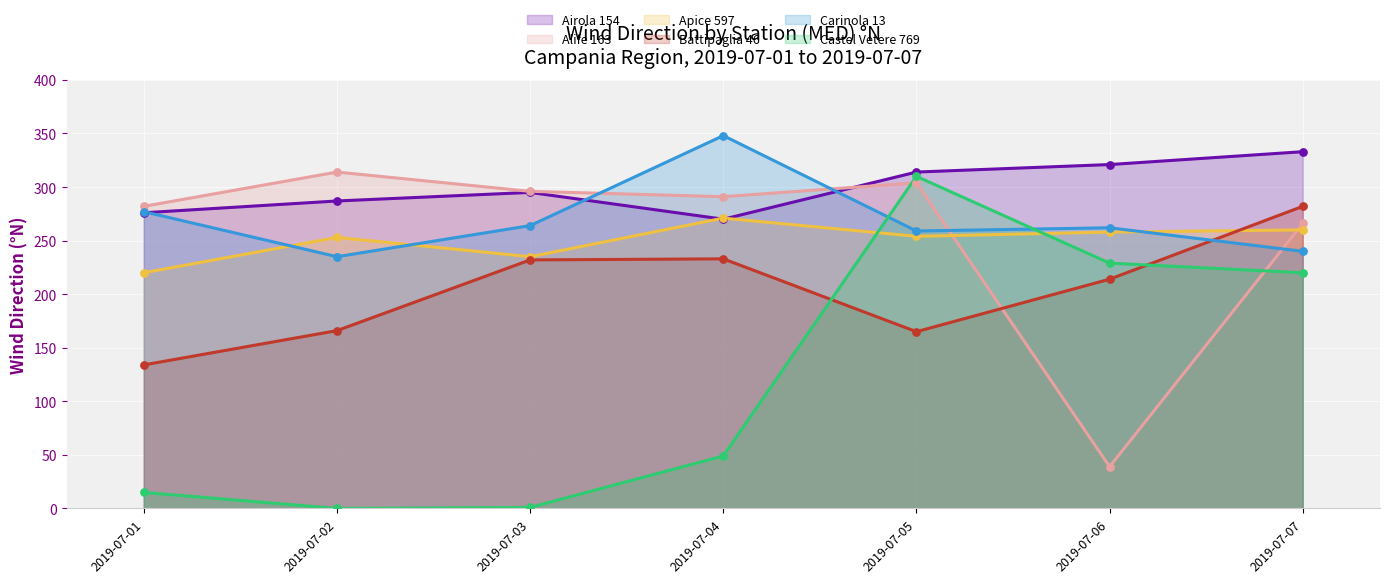

At which category is the sum across all series the highest?

2019-07-05